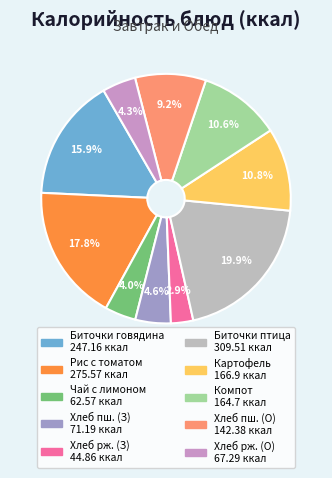

Does any single category account for the majority?

No